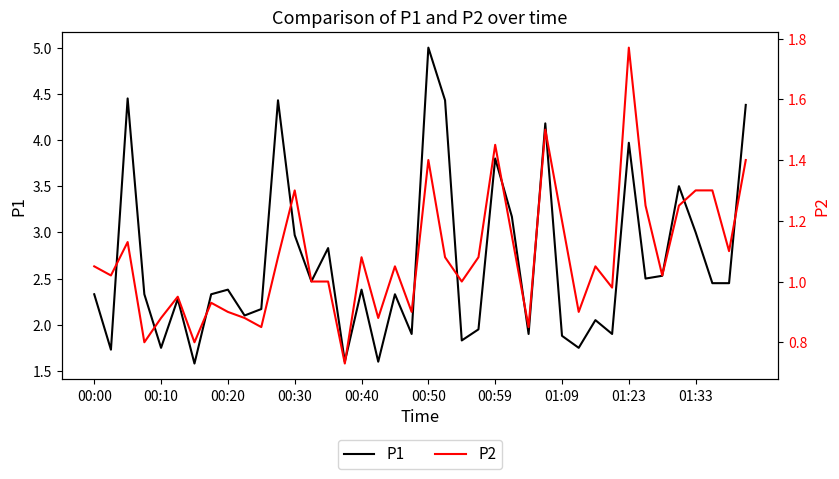

True or false: P1 and P2 cross at least once.

False